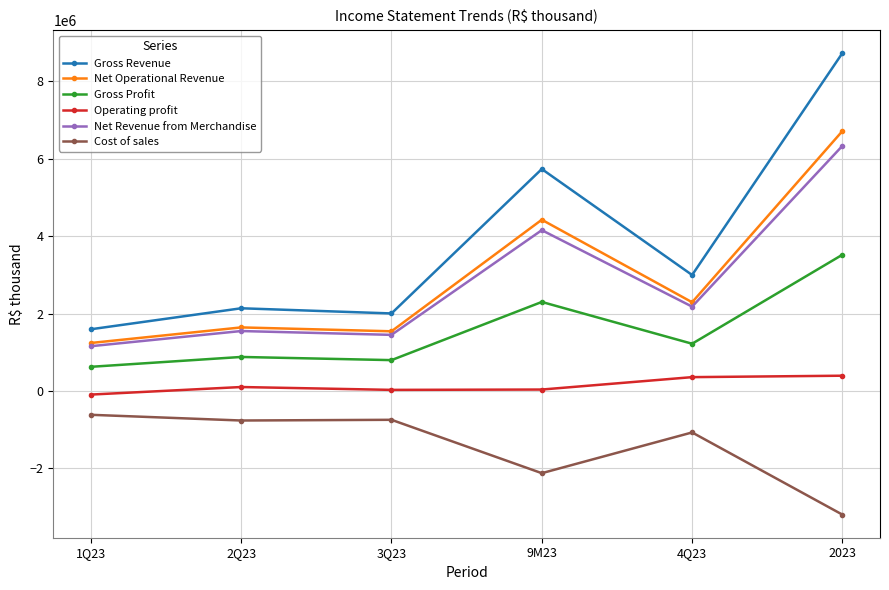

Rank the series by their maximum value, from lowest to highest.

Cost of sales, Operating profit, Gross Profit, Net Revenue from Merchandise, Net Operational Revenue, Gross Revenue